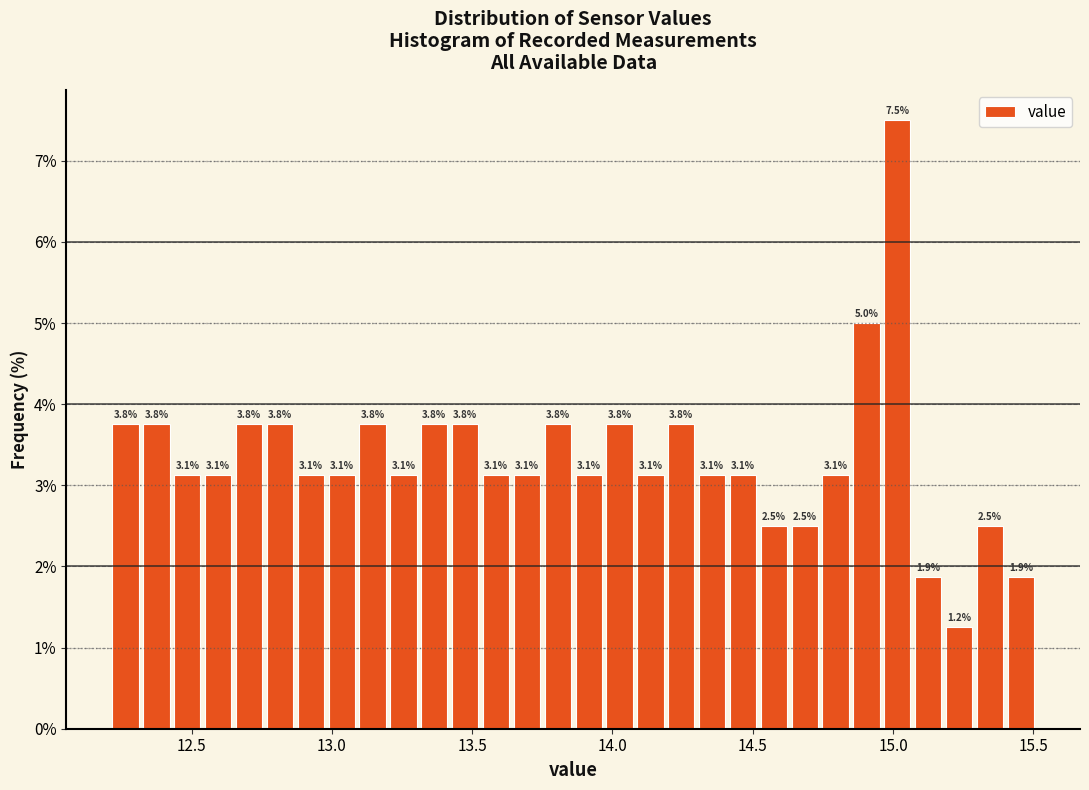

Around what value on the x-axis is the tallest bar? Give the approximate position of its centre, as read against the axis.

15.00